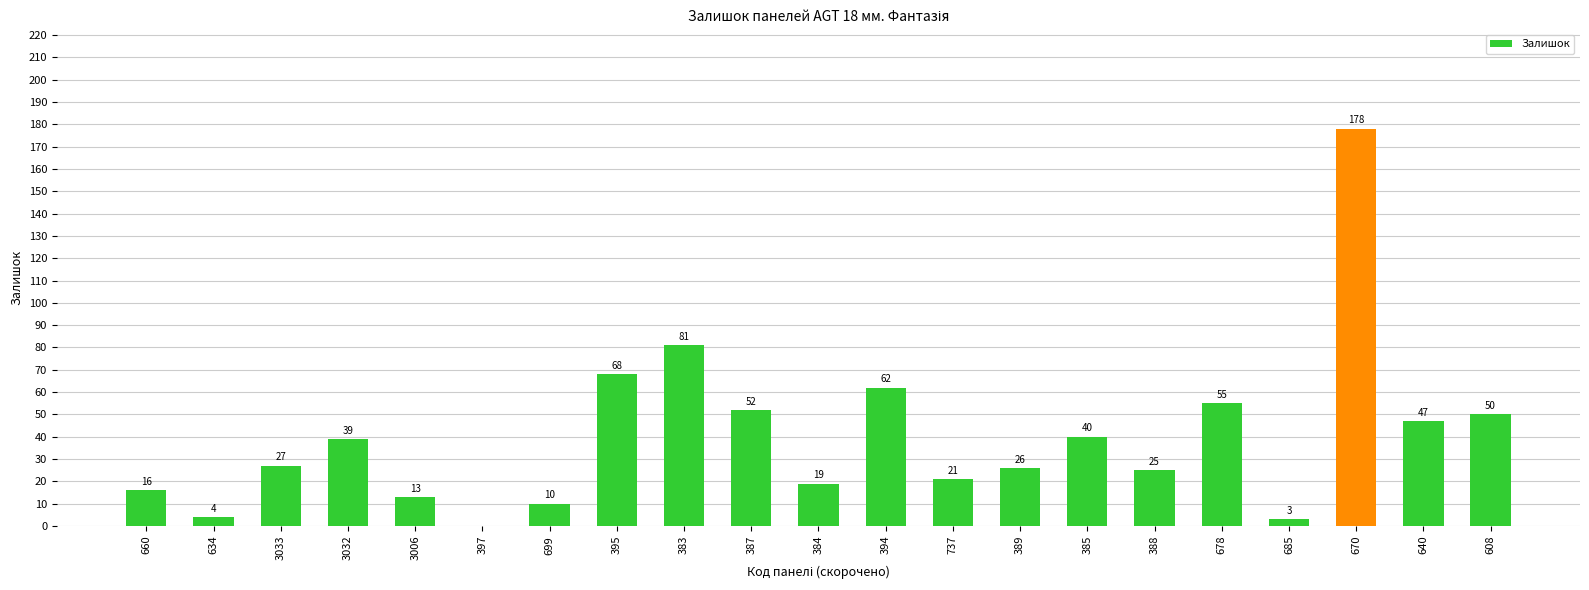

Is it true that the value at 383 is 16?

False